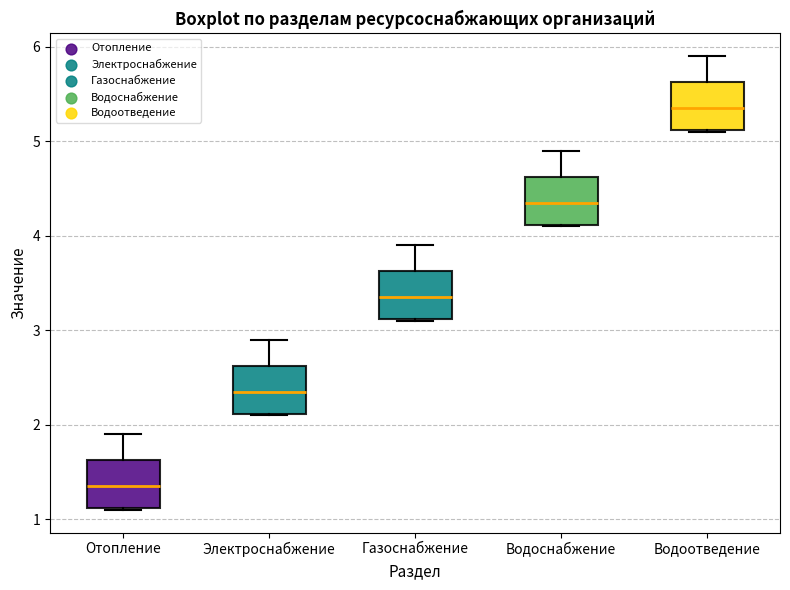

Reading left to right, read every box against the y-axis: the position of its median line, the range the box covers, and the ends of its whiskers. The values are not printed on the chart, so give them approximately, as read against the axis.

Отопление: median 1.4, box 1.1 to 1.6, whiskers 1.1 to 1.9
Электроснабжение: median 2.4, box 2.1 to 2.6, whiskers 2.1 to 2.9
Газоснабжение: median 3.4, box 3.1 to 3.6, whiskers 3.1 to 3.9
Водоснабжение: median 4.4, box 4.1 to 4.6, whiskers 4.1 to 4.9
Водоотведение: median 5.4, box 5.1 to 5.6, whiskers 5.1 to 5.9